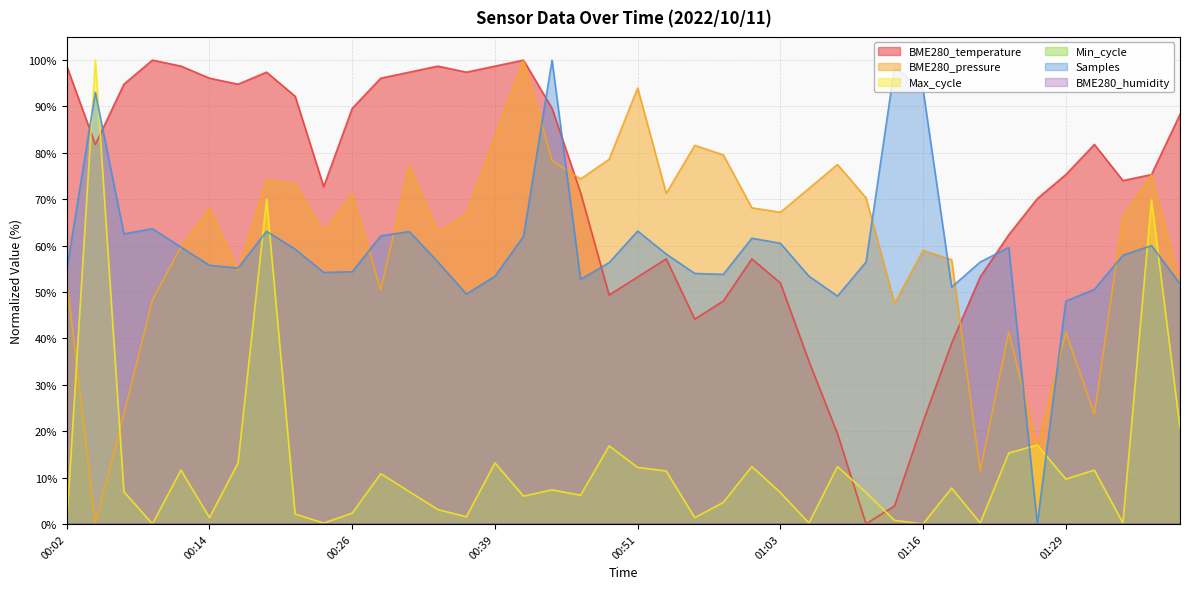

Reading right to left, list all the values displayed in this chart.

88.3	75.3	74.0	81.8	75.3	70.1	62.3	53.2	39.0	22.1	3.9	0.0	19.5	35.1	51.9	57.1	48.1	44.2	57.1	53.2	49.4	71.4	89.6	100.0	98.7	97.4	98.7	97.4	96.1	89.6	72.7	92.2	97.4	94.8	96.1	98.7	100.0	94.8	81.8	98.7